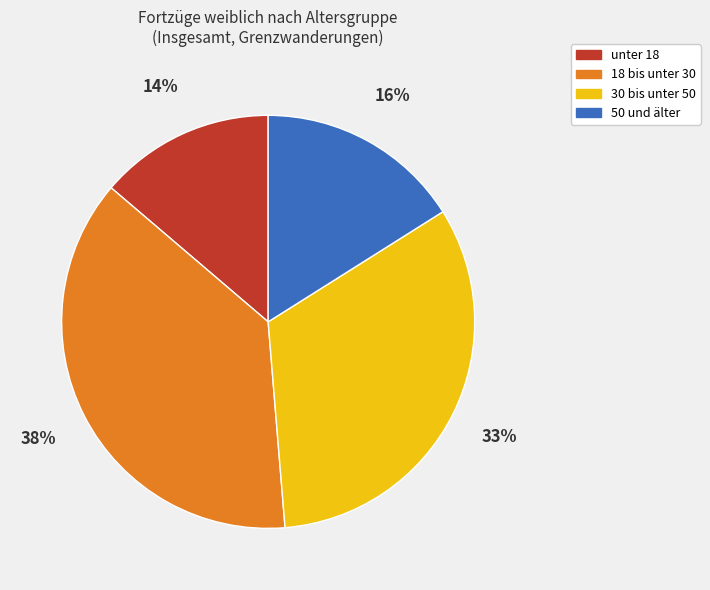

How many segments does this pie chart have?

4